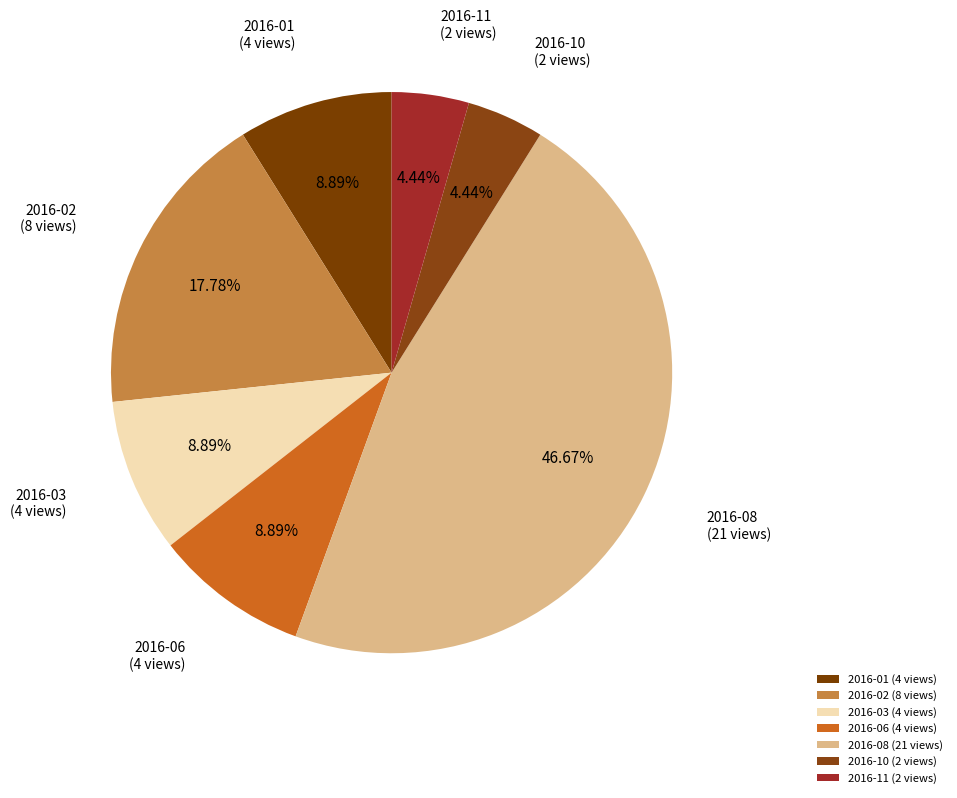

Is the sum of 2016-10 (2 views) and 2016-08 (21 views) greater than half?

Yes